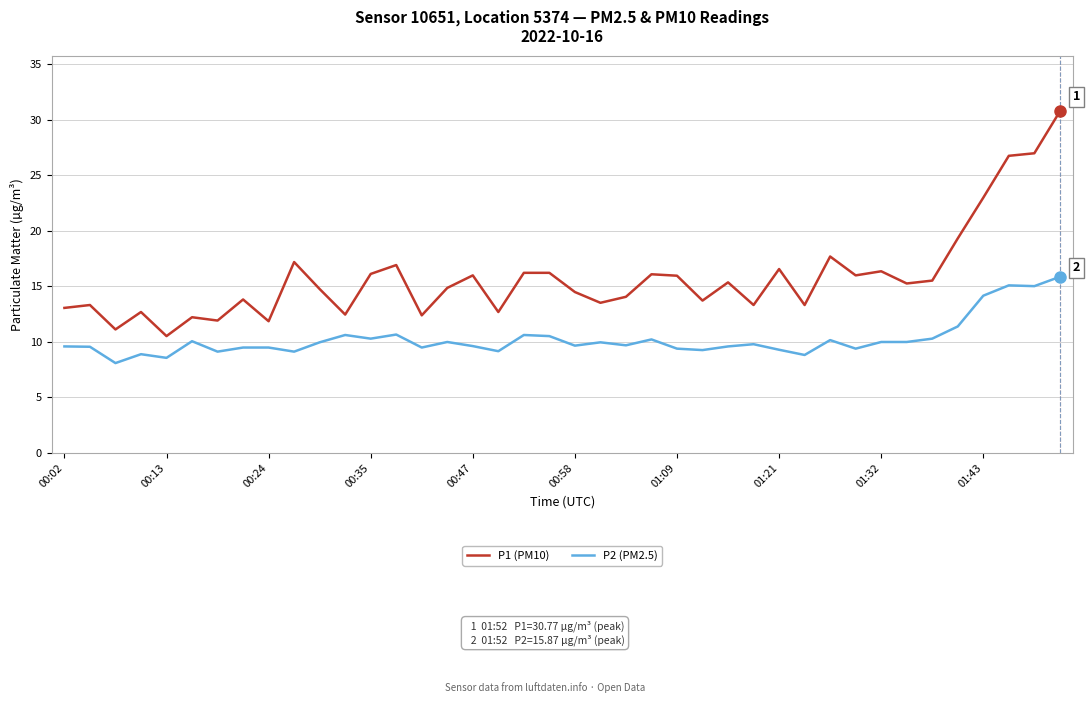

What is the difference between the maximum and second lowest values in the P2 (PM2.5) series?

7.3